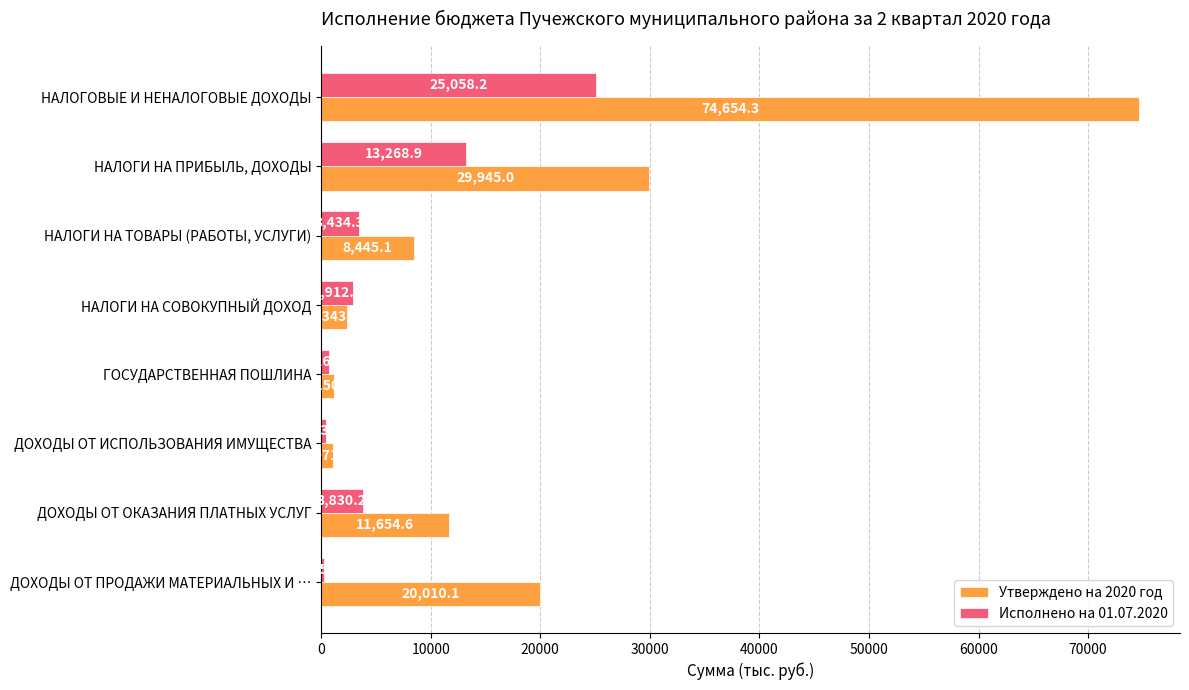

Rank the categories by Исполнено на 01.07.2020 value from highest to lowest.

НАЛОГОВЫЕ И НЕНАЛОГОВЫЕ ДОХОДЫ, НАЛОГИ НА ПРИБЫЛЬ, ДОХОДЫ, ДОХОДЫ ОТ ОКАЗАНИЯ ПЛАТНЫХ УСЛУГ, НАЛОГИ НА ТОВАРЫ (РАБОТЫ, УСЛУГИ), НАЛОГИ НА СОВОКУПНЫЙ ДОХОД, ГОСУДАРСТВЕННАЯ ПОШЛИНА, ДОХОДЫ ОТ ИСПОЛЬЗОВАНИЯ ИМУЩЕСТВА, ДОХОДЫ ОТ ПРОДАЖИ МАТЕРИАЛЬНЫХ И …